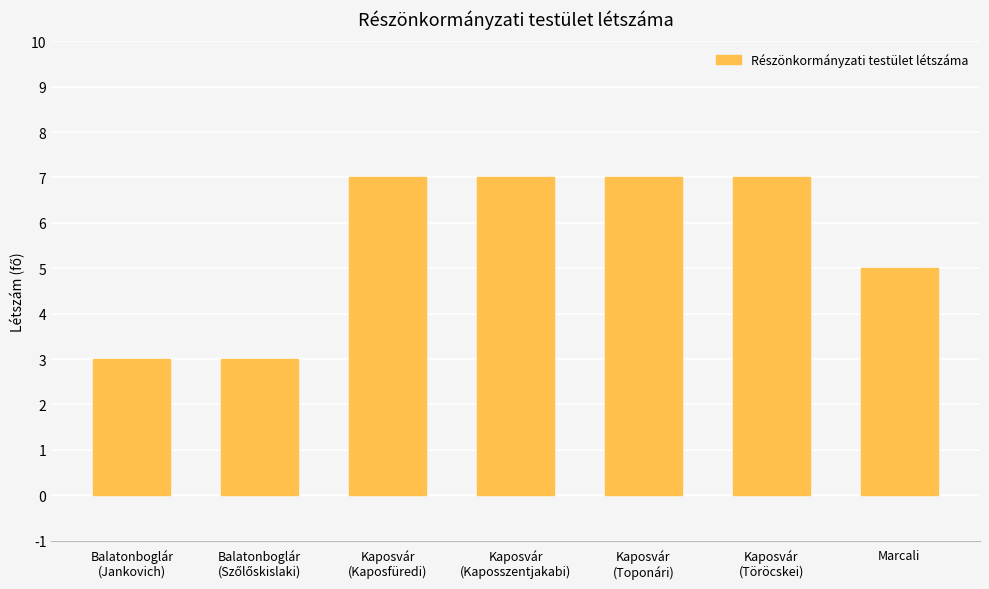

What is the maximum value shown in the chart?

7